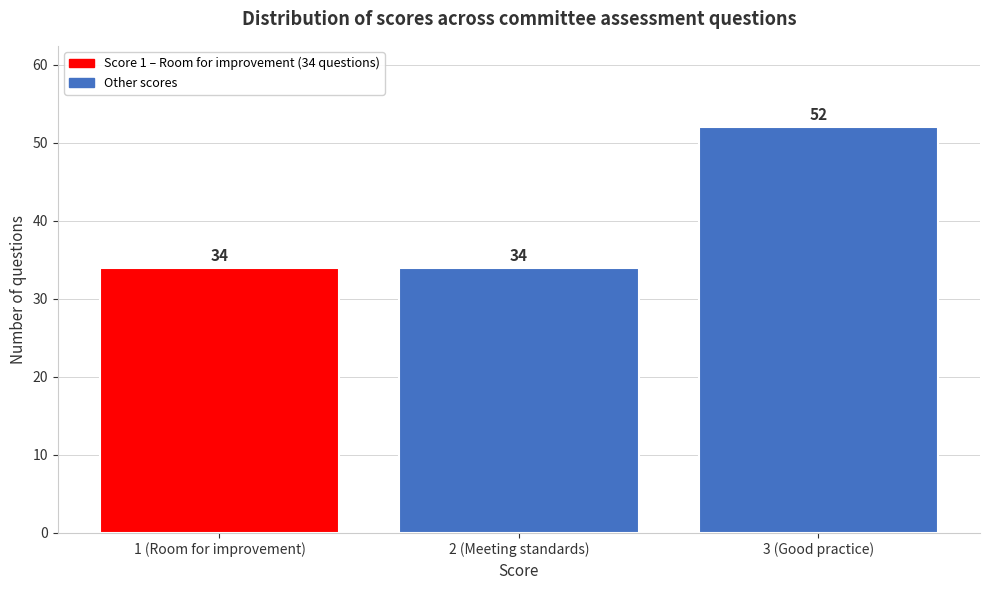

Reading right to left, transcribe all the data shown in this chart.

52	34	34